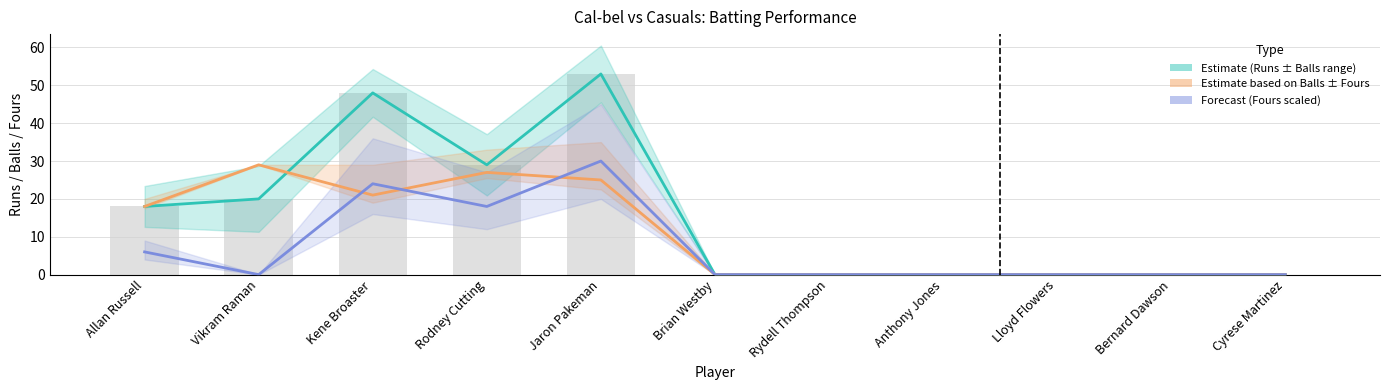

What is the difference between the maximum and minimum values in the Cal-bel Batting Balls series?

29